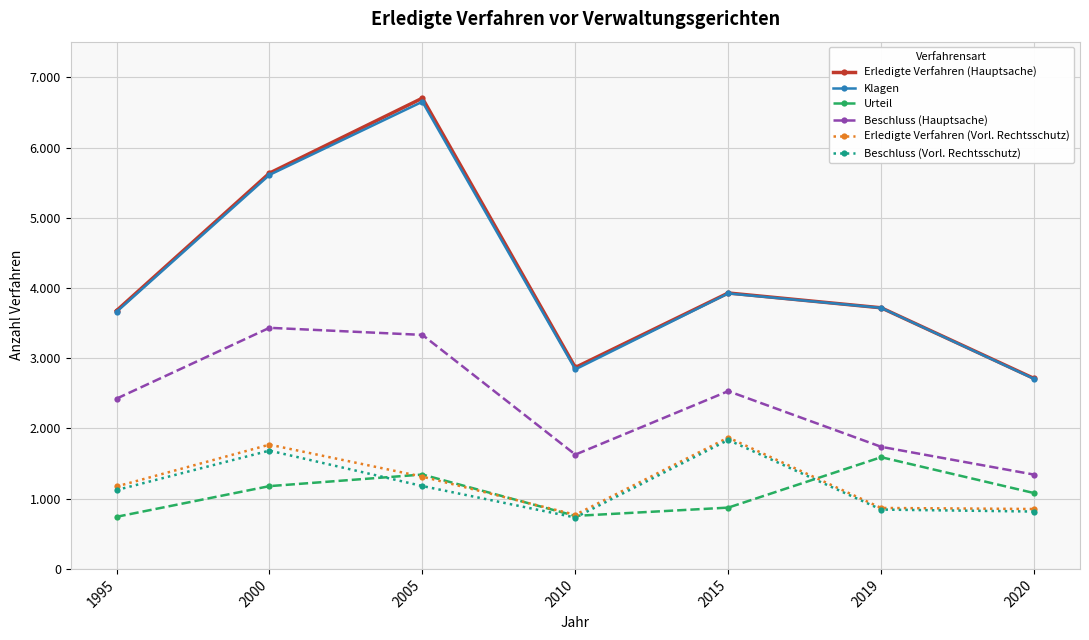

At which category is the sum across all series the highest?

2005